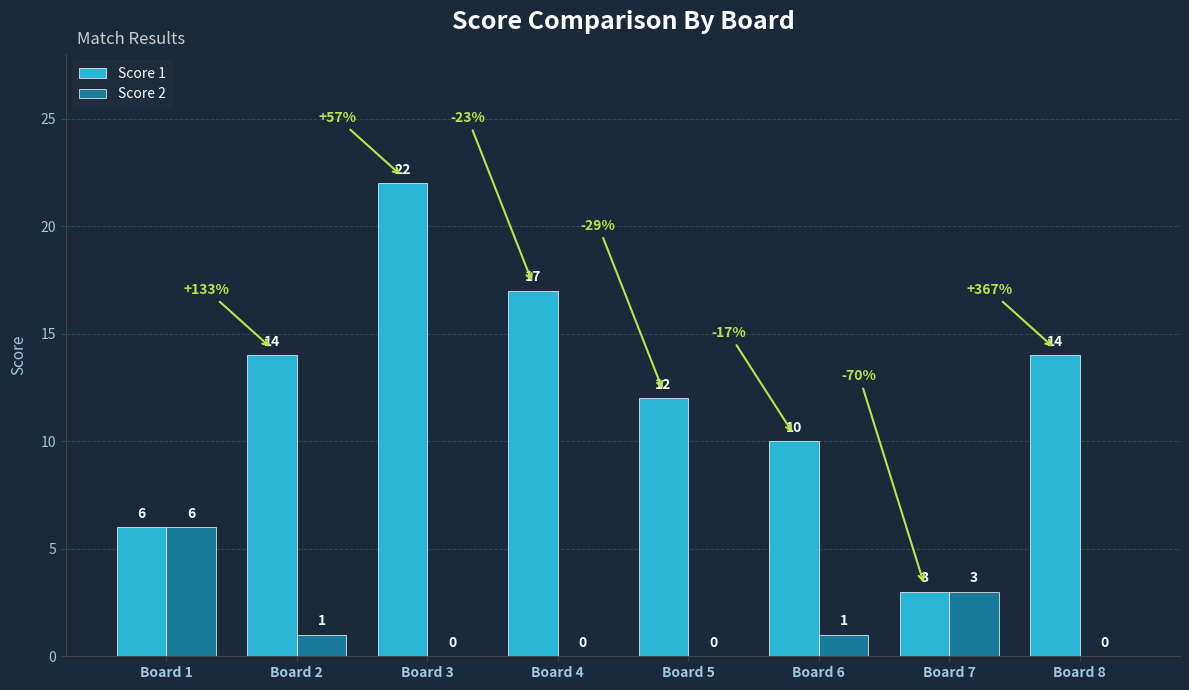

The Score 1 series shows 22 at Board 3. True or false?

True